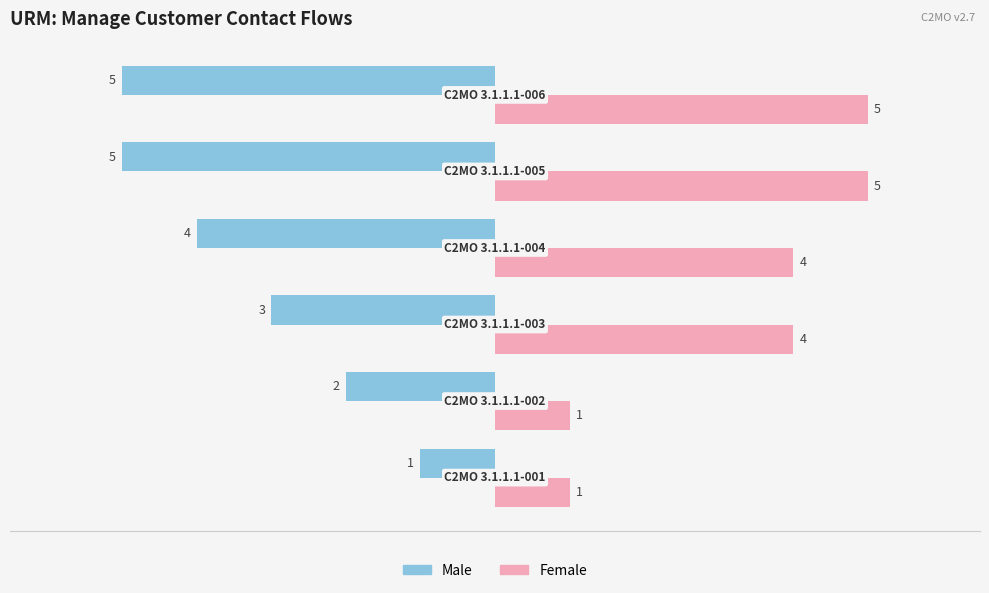

What is the lowest value of the Male series?

-5